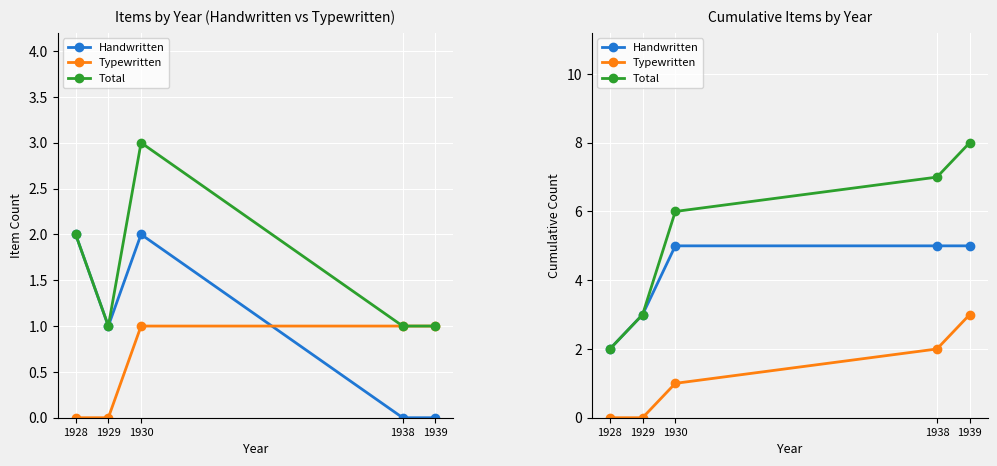

What is the total value across all series at 1928?

4